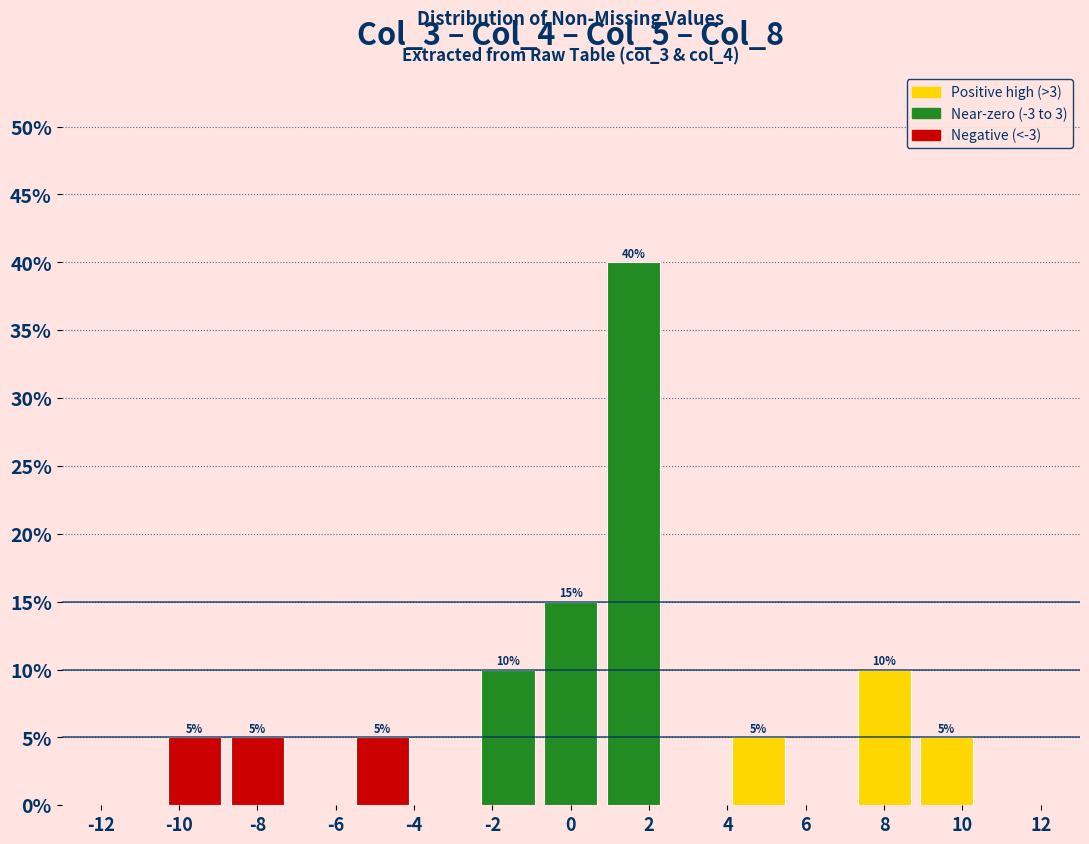

Over which range of the x-axis is the bar tallest?

0.8 to 2.4